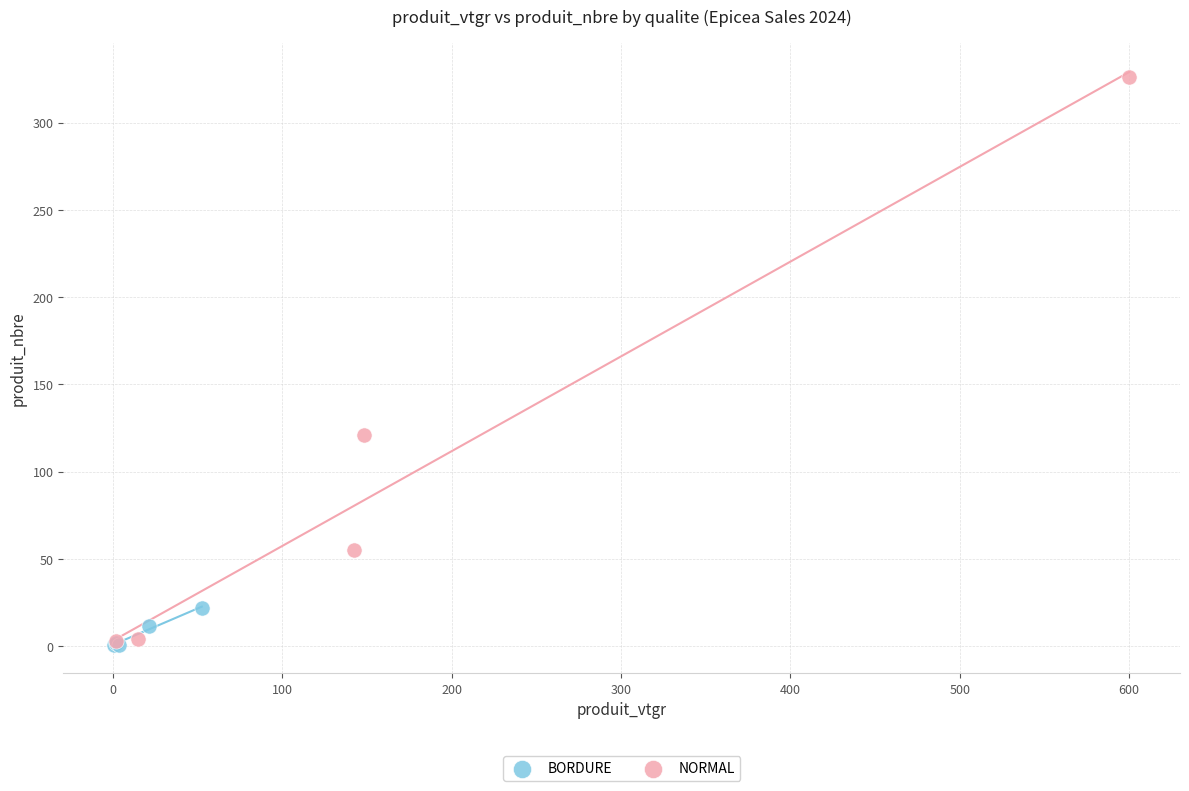

Which series contains the highest Y value?

NORMAL